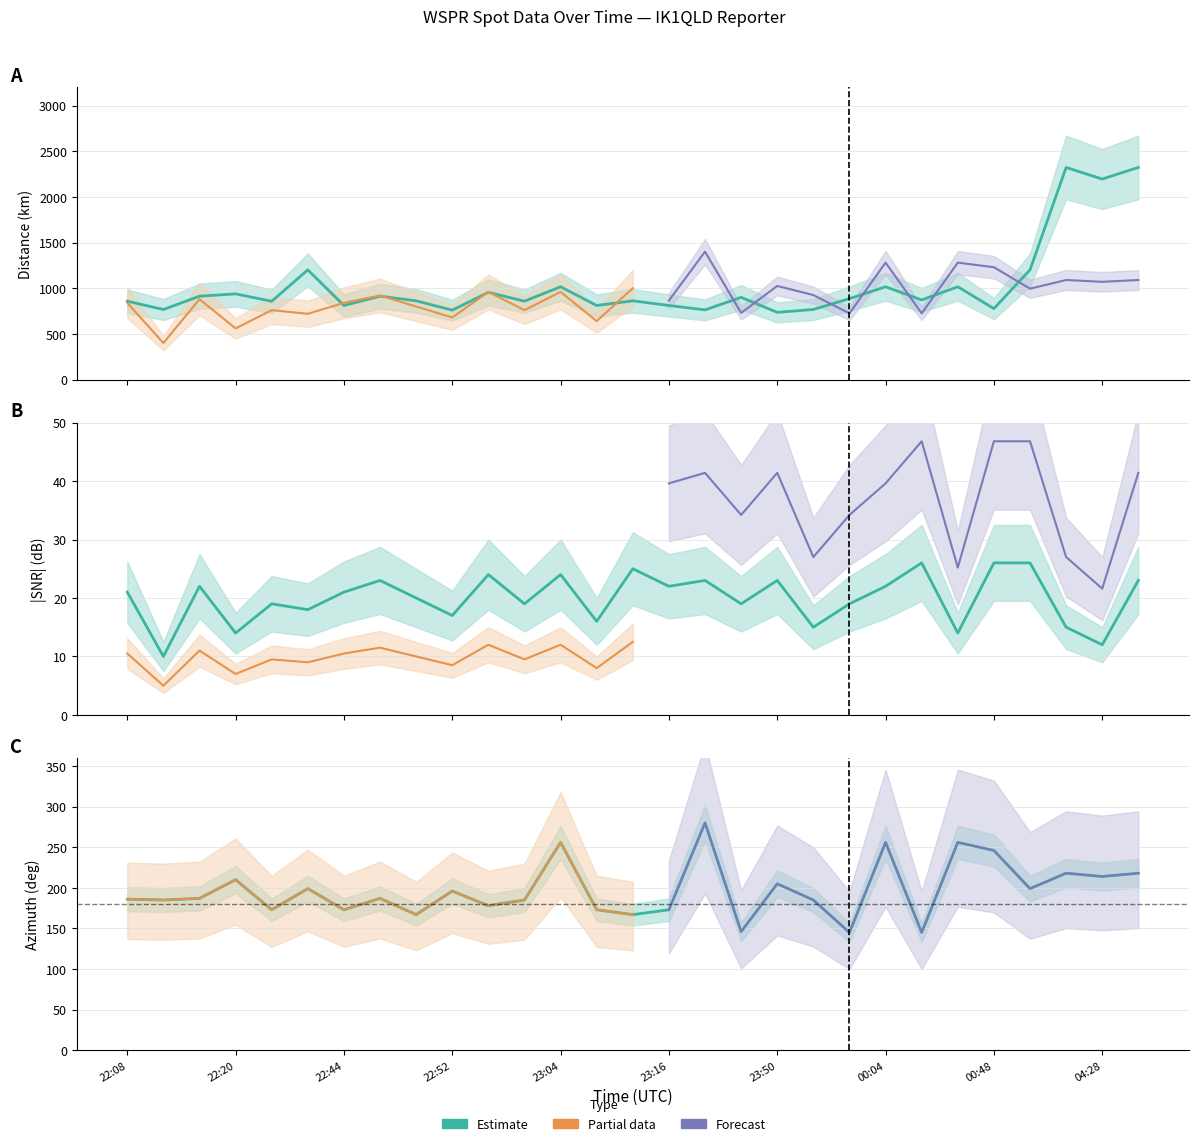

True or false: SNR (abs mean per slot) and az (mean per slot) intersect in this chart.

False